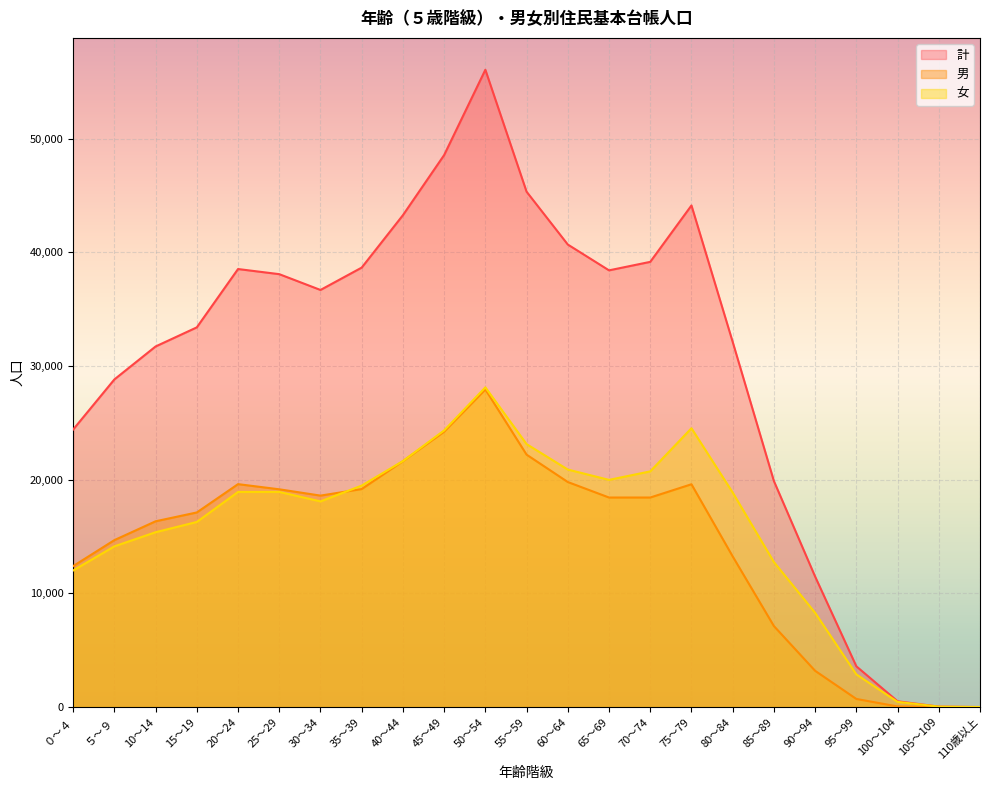

Is it true that 女 equals 0 at 110歳以上?

False